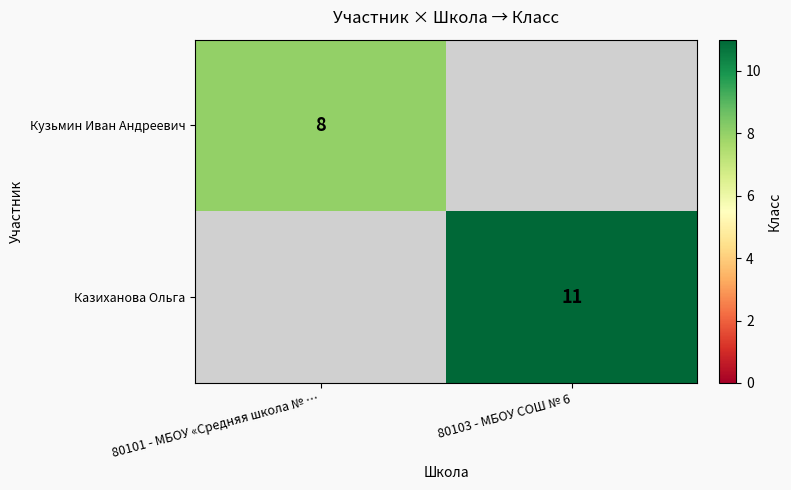

The value of Казиханова Ольга at 80103 - МБОУ СОШ № 6 is 11. True or false?

True